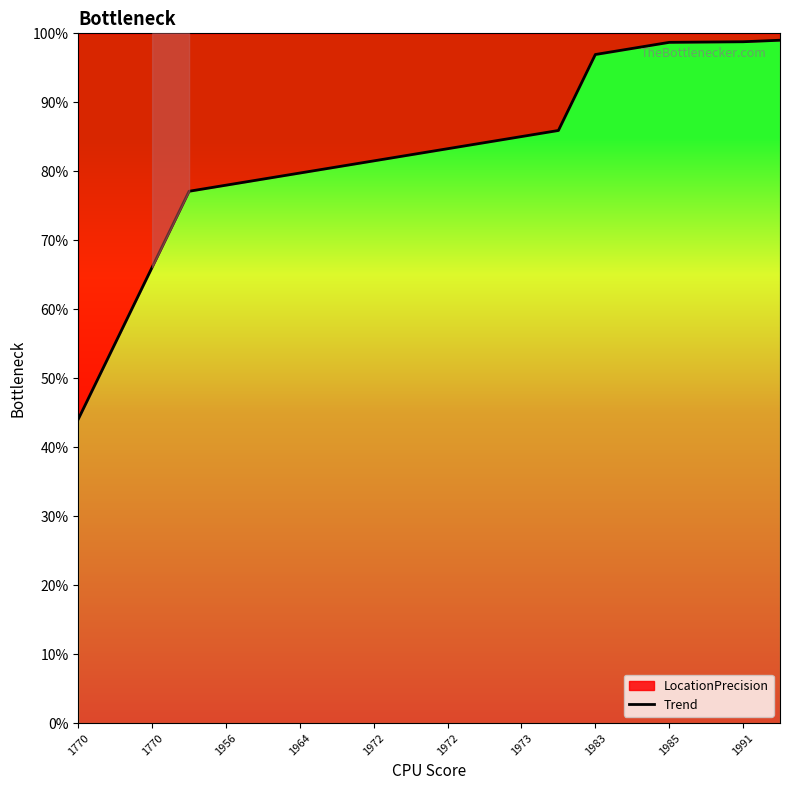

Does the chart have visible grid lines?

No